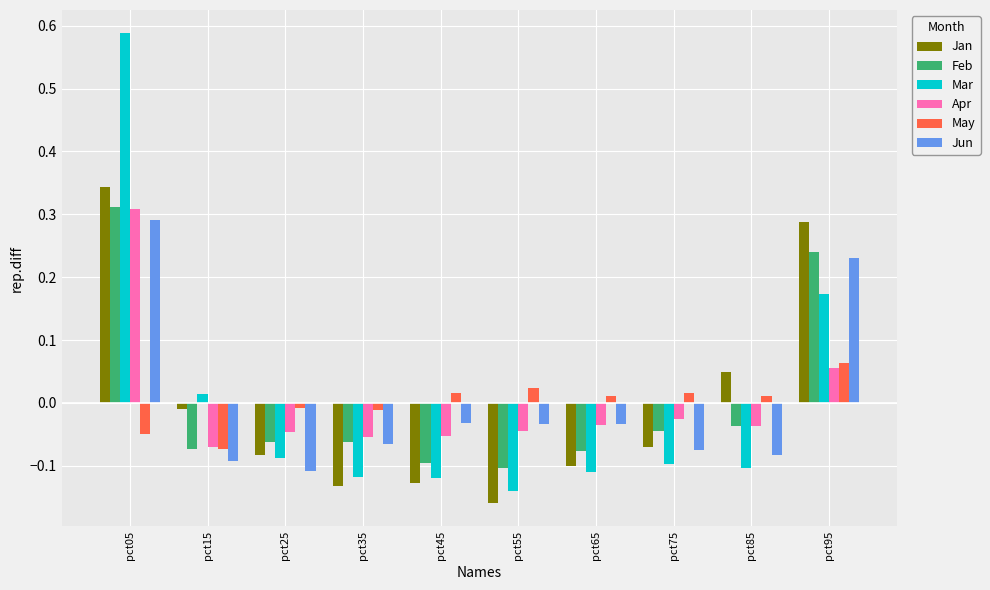

How many series are shown in this chart?

6